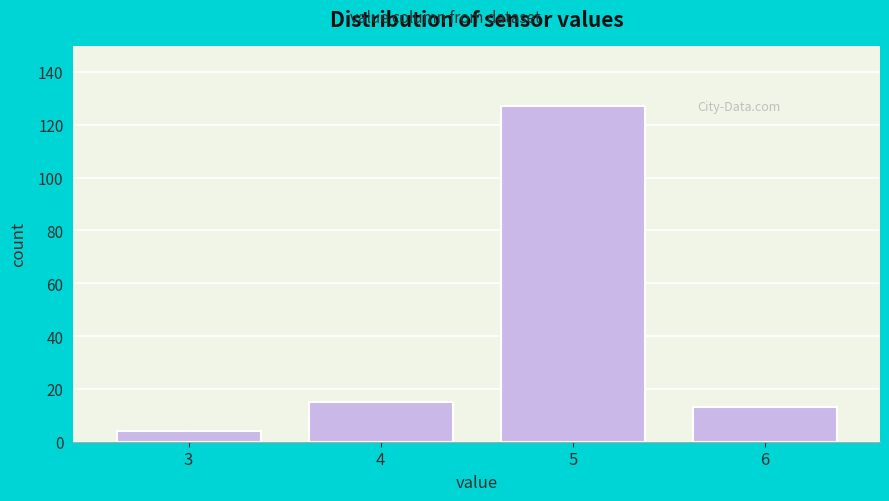

Reading left to right, extract all data points from this chart.

3=4	4=15	5=127	6=13